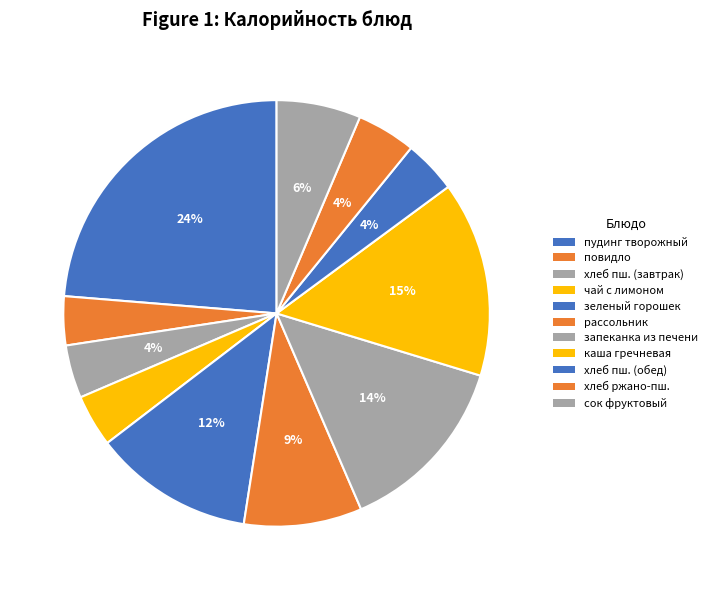

What is the change in value from чай с лимоном to зеленый горошек?

+128